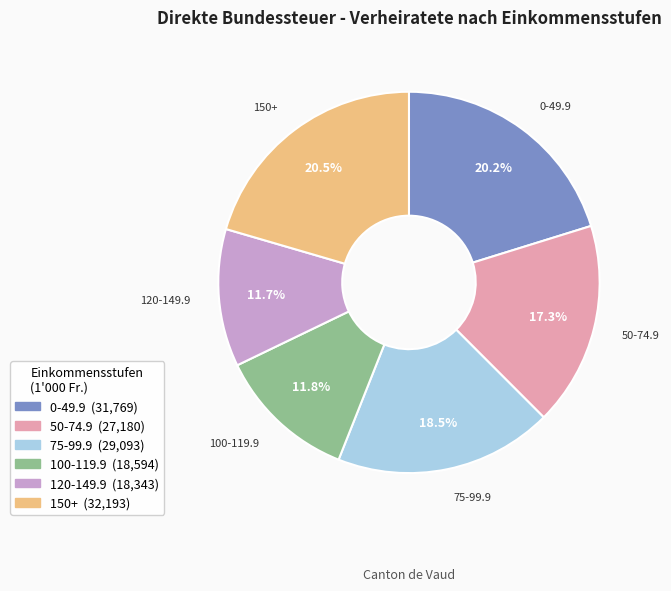

Does any single category account for the majority?

No